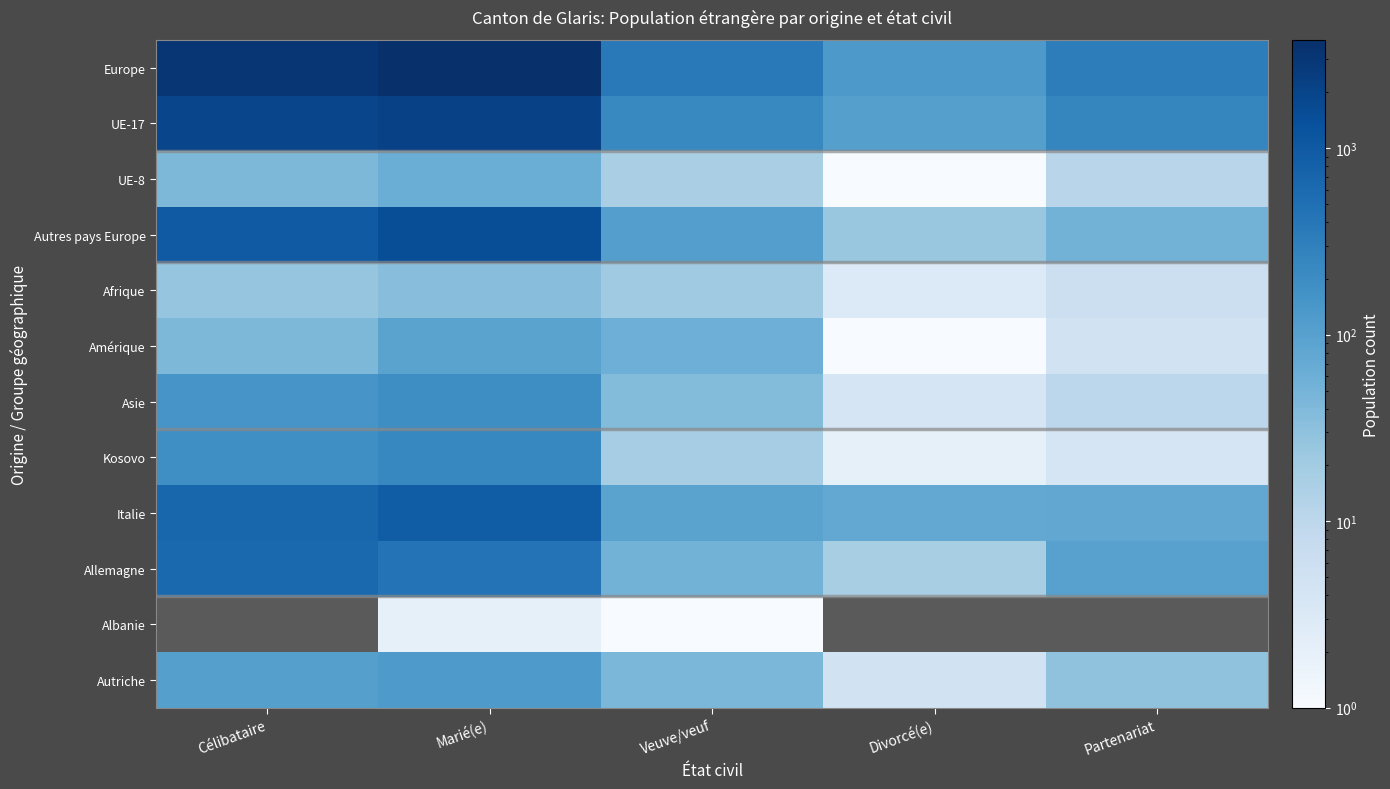

How many data points in Allemagne are less than 98?

2